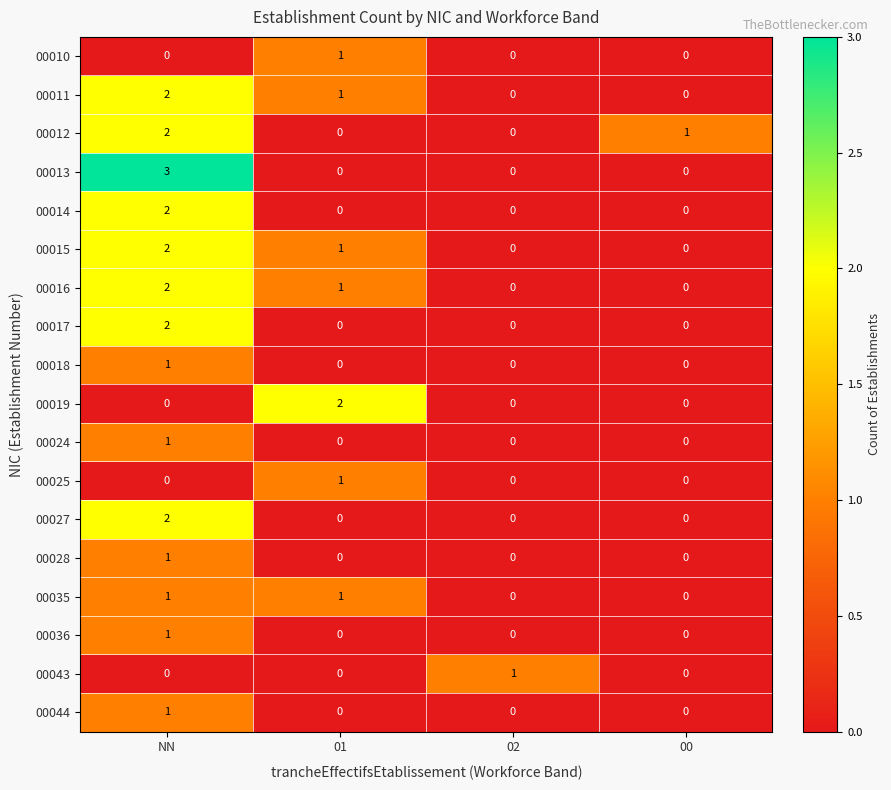

Which series has the widest spread of values?

00013